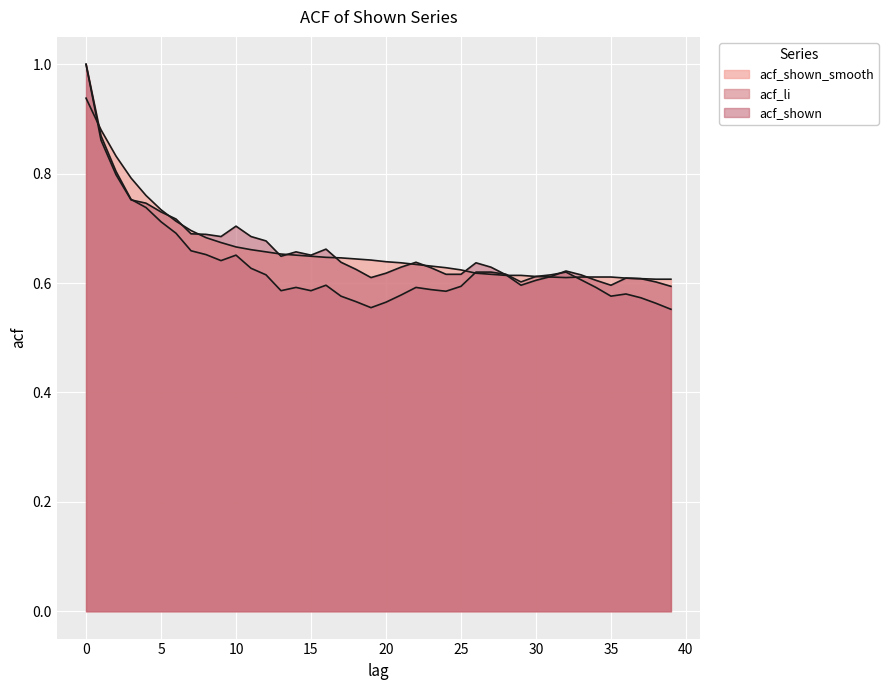

What is the spread (max minus min) of values at 21?

0.1